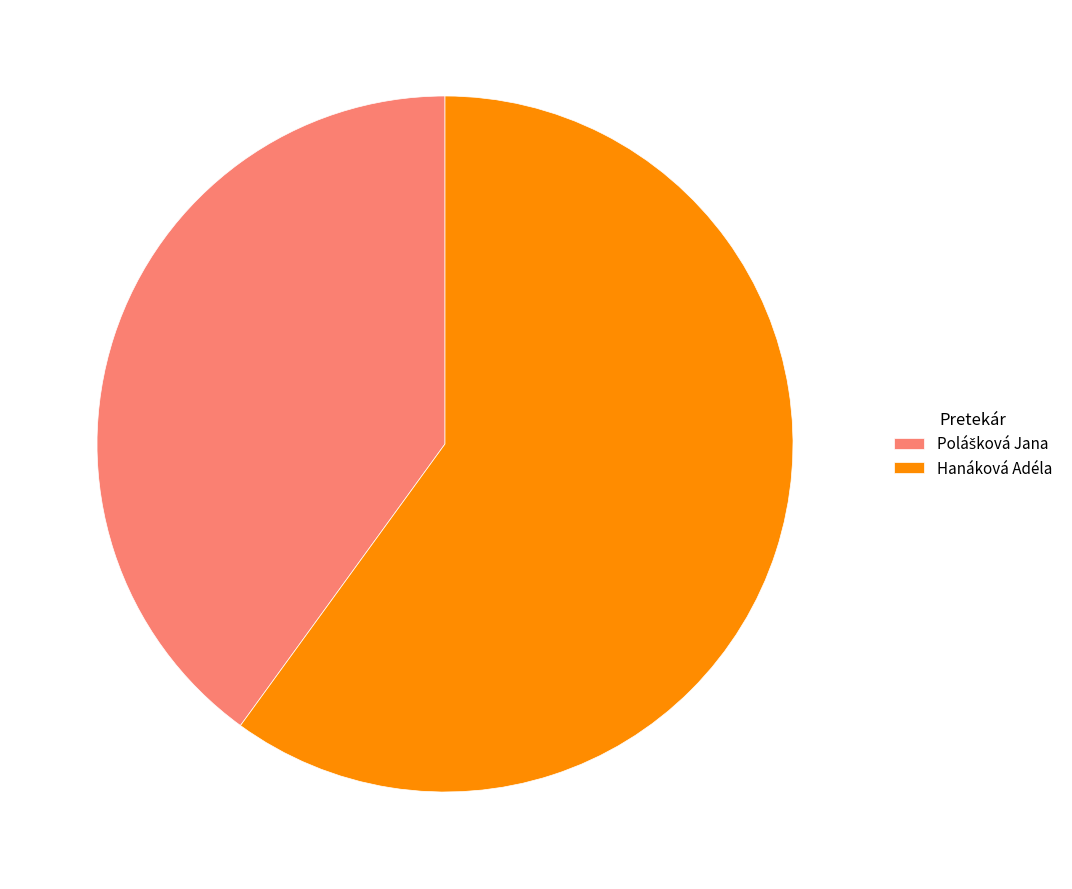

Count the number of slices in the pie.

2